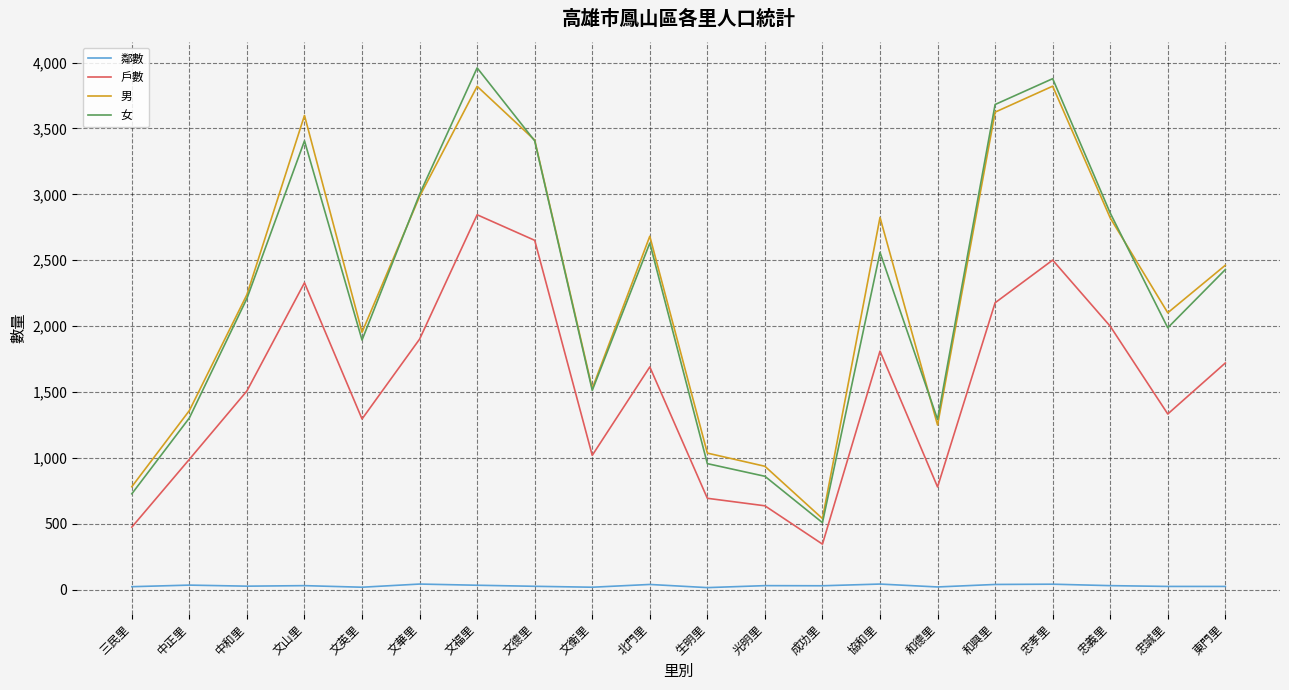

What is the average value of the 女 series?

2253